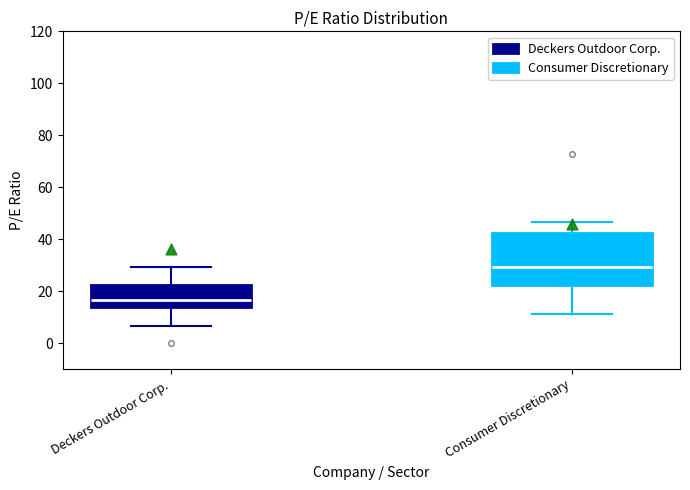

Reading left to right, transcribe this box plot: for each box, give where its median line is, the range the box spans, and where its two whiskers end, as read against the y-axis. The values are not printed on the chart, so give them approximately, as read against the axis.

Deckers Outdoor Corp.: median 16, box 14 to 22, whiskers 6 to 30
Consumer Discretionary: median 30, box 22 to 42, whiskers 12 to 46